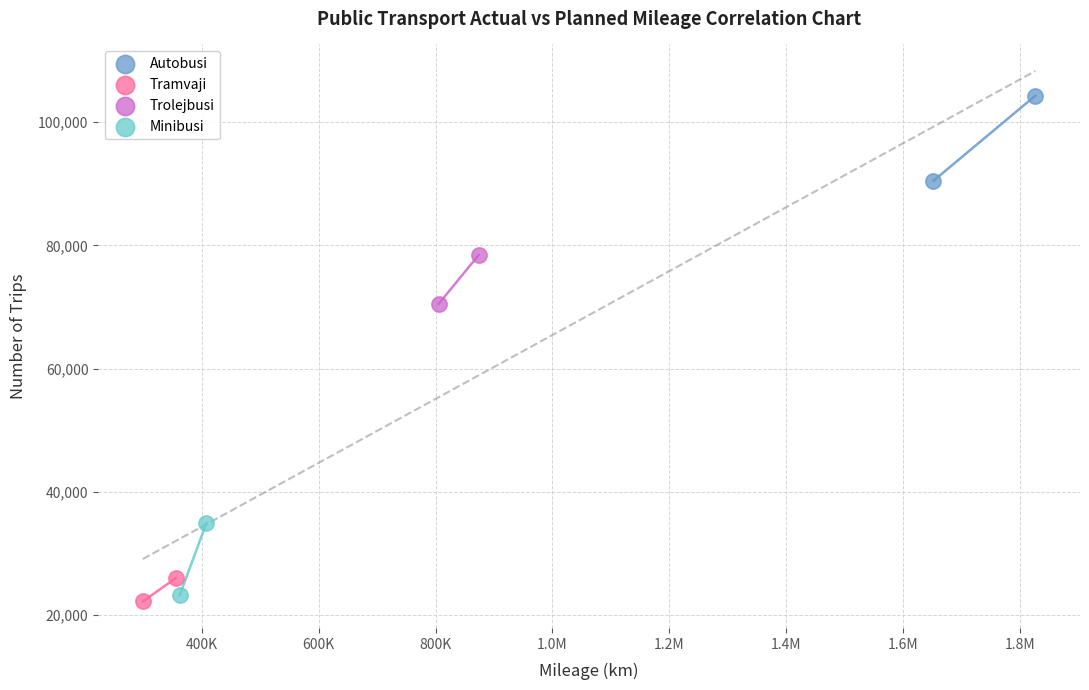

Which series reaches the minimum Y coordinate?

Tramvaji